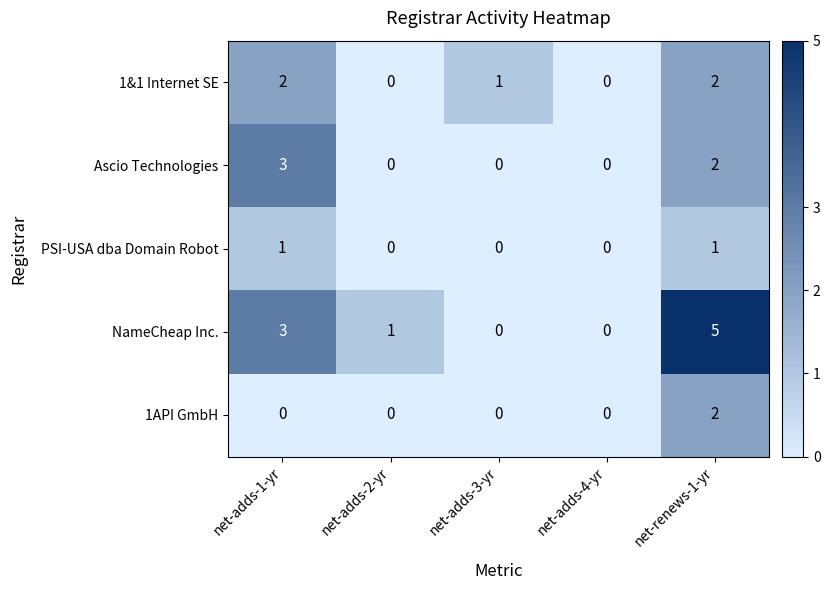

What is the highest value of the NameCheap Inc. series?

5